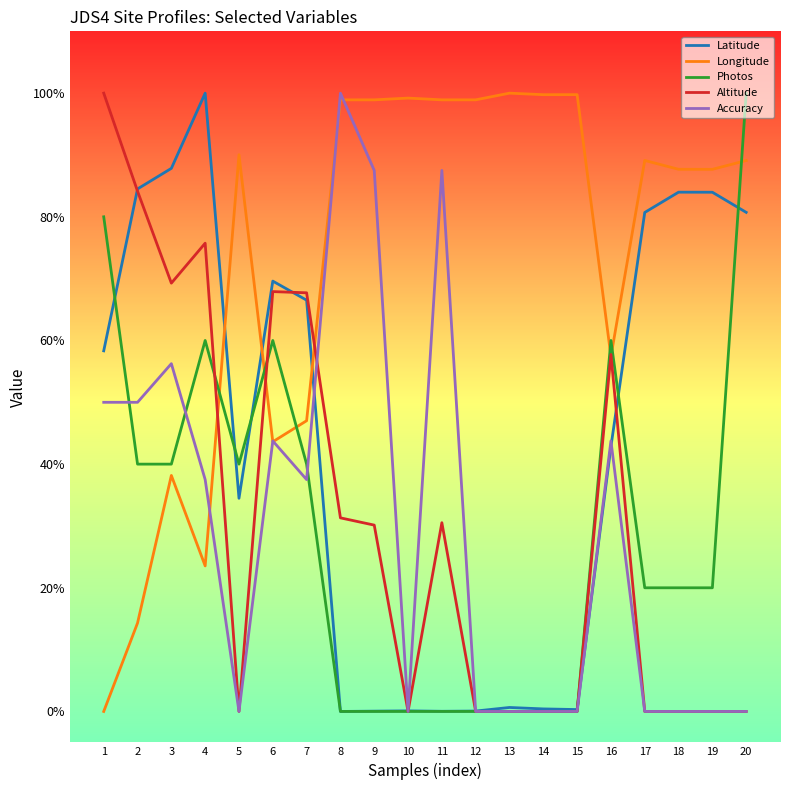

What is the maximum value for Accuracy?

100.0